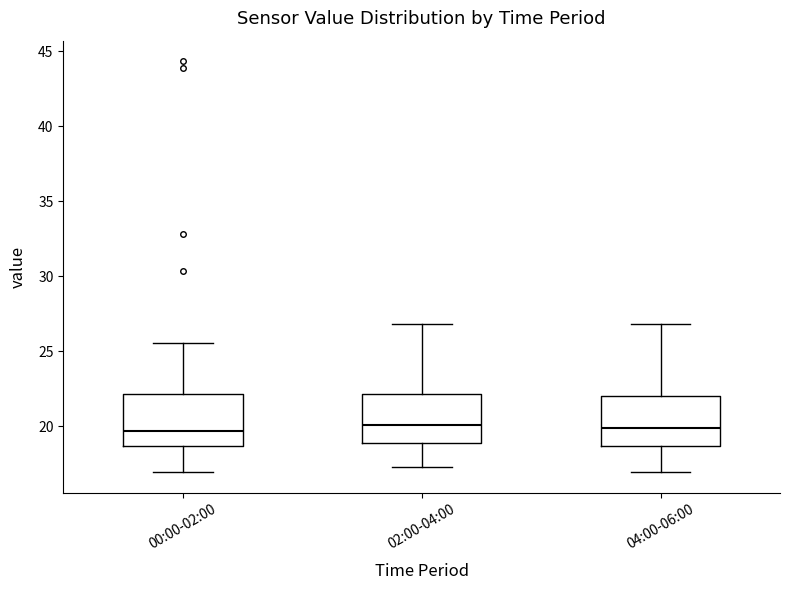

Reading left to right, read every box against the y-axis: the position of its median line, the range the box covers, and the ends of its whiskers. The values are not printed on the chart, so give them approximately, as read against the axis.

00:00-02:00: median 19.5, box 18.5 to 22.0, whiskers 17.0 to 25.5
02:00-04:00: median 20.0, box 19.0 to 22.0, whiskers 17.5 to 27.0
04:00-06:00: median 20.0, box 18.5 to 22.0, whiskers 17.0 to 27.0